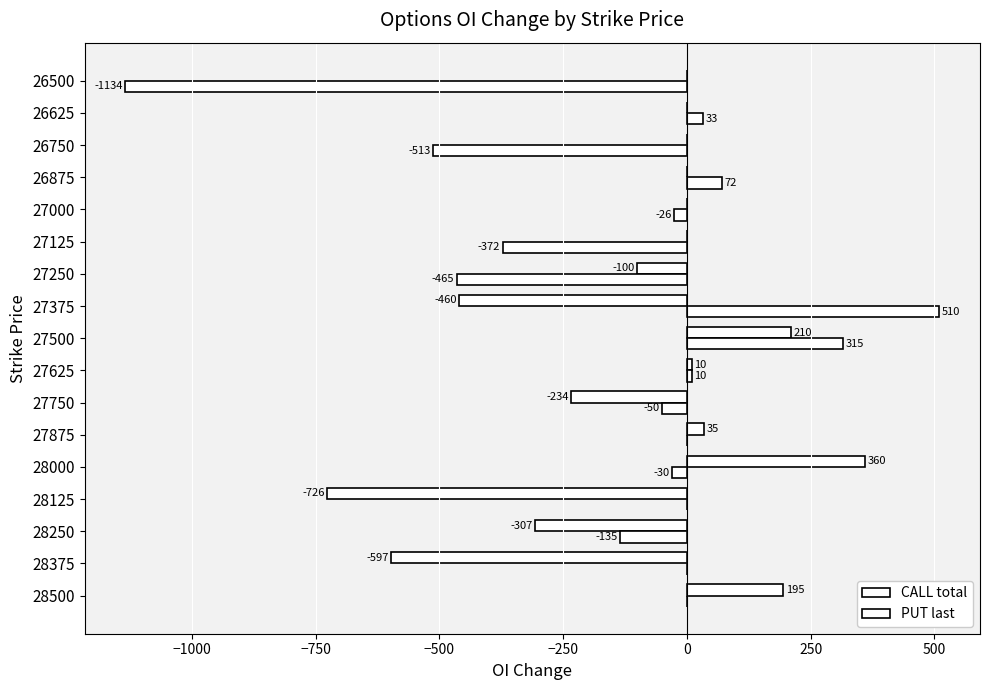

Count the number of categories in the chart.

17